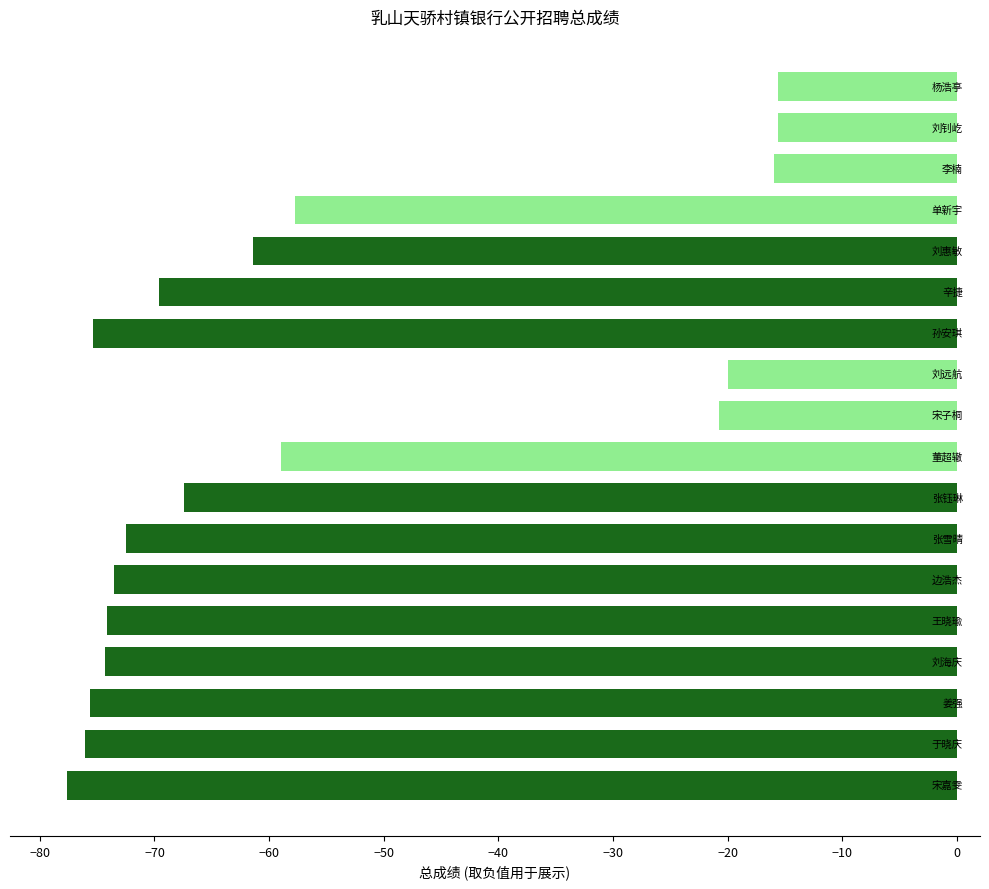

What is the maximum value shown in the chart?

-15.6